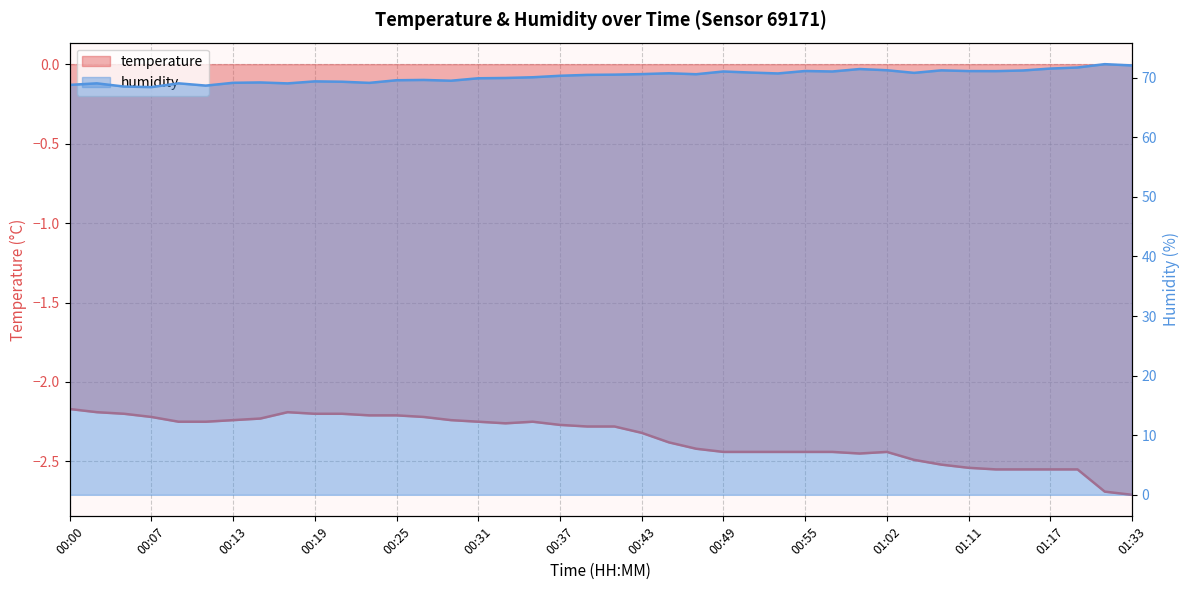

The value of humidity at 00:07 is 27.0. True or false?

False